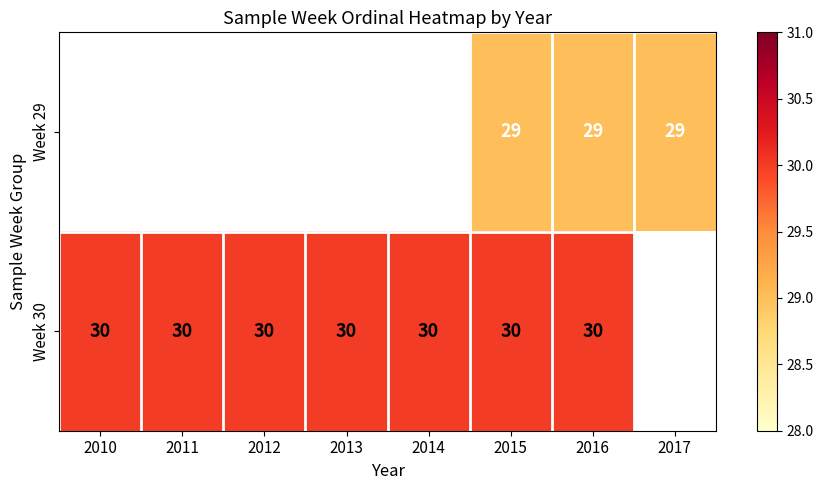

Count the number of categories in the chart.

8